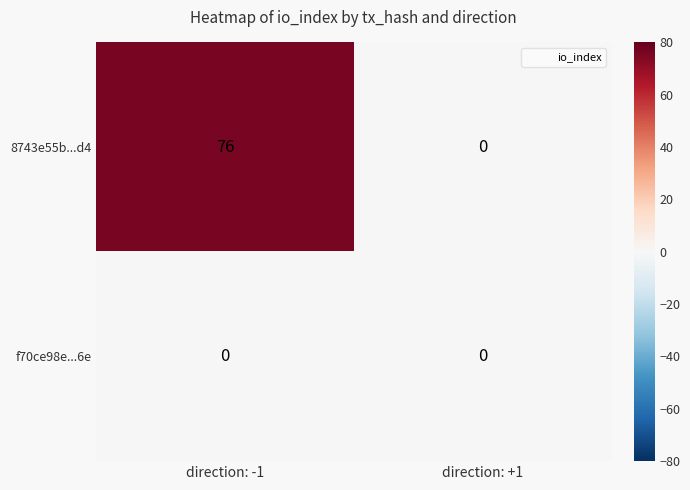

Is it true that 8743e55b...d4 equals 76 at direction: -1?

True